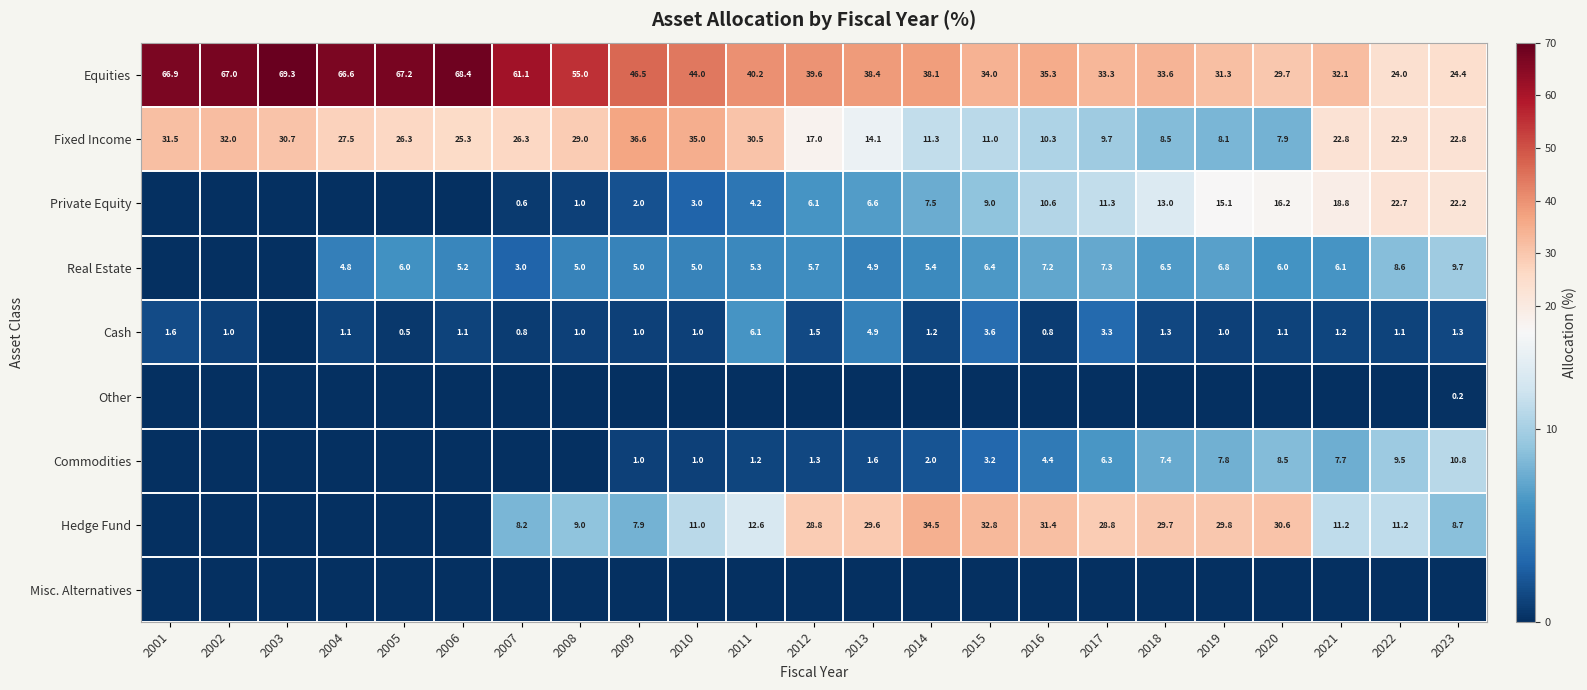

The Equities series shows 10.8 at 2023. True or false?

False